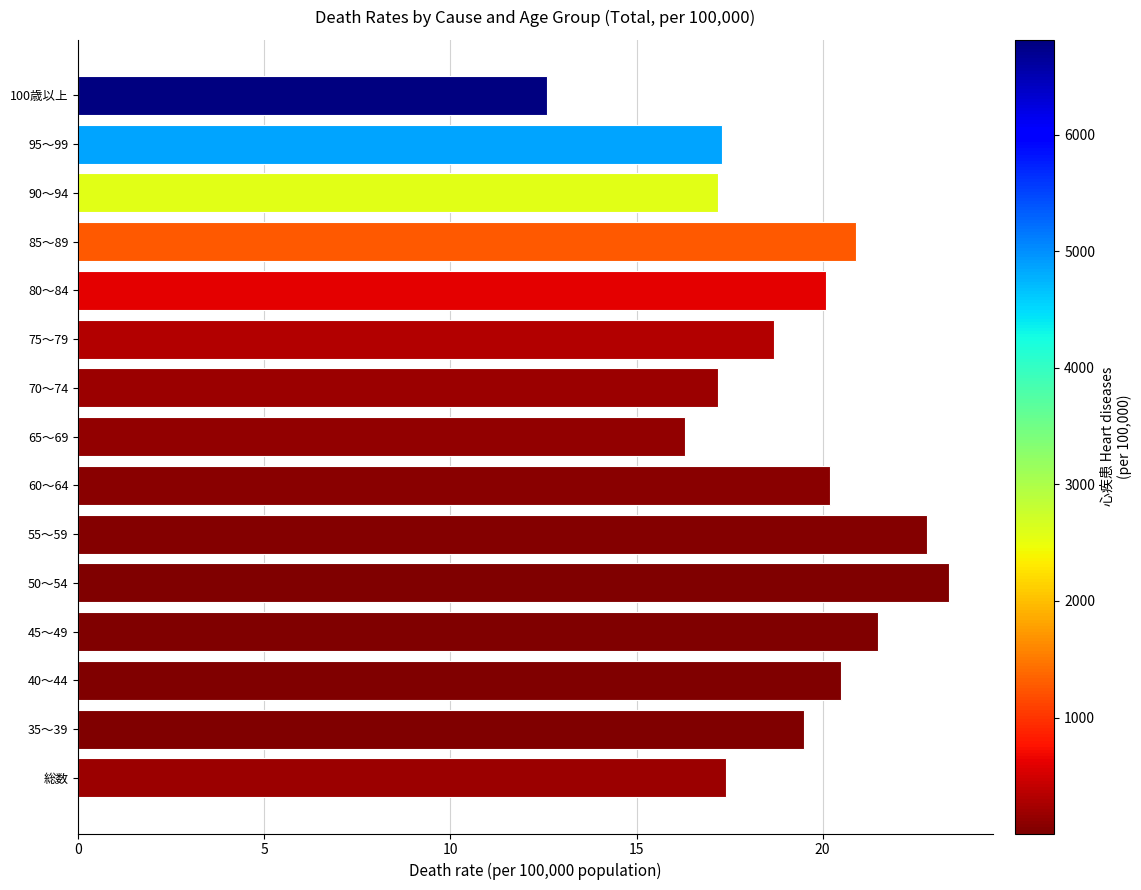

Approximately how many times larger is the value at 60～64 compared to 40～44?

1.0